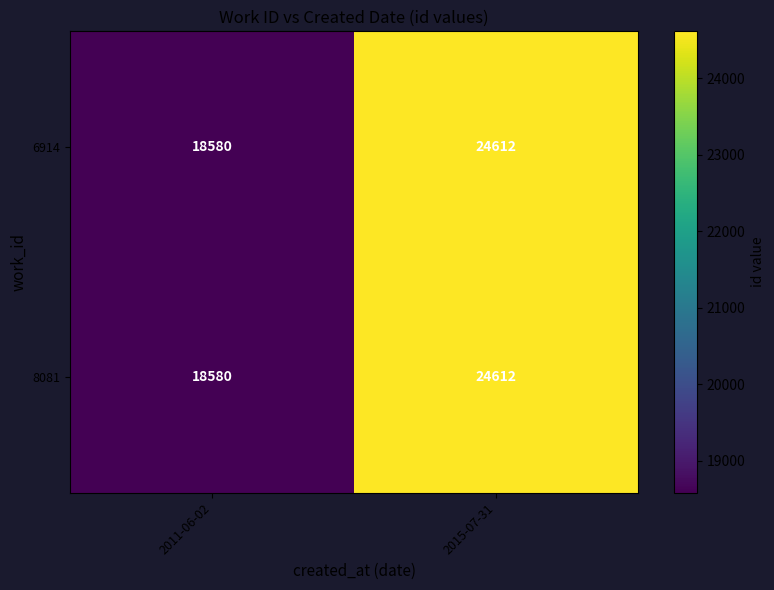

What is the greatest value displayed?

24612